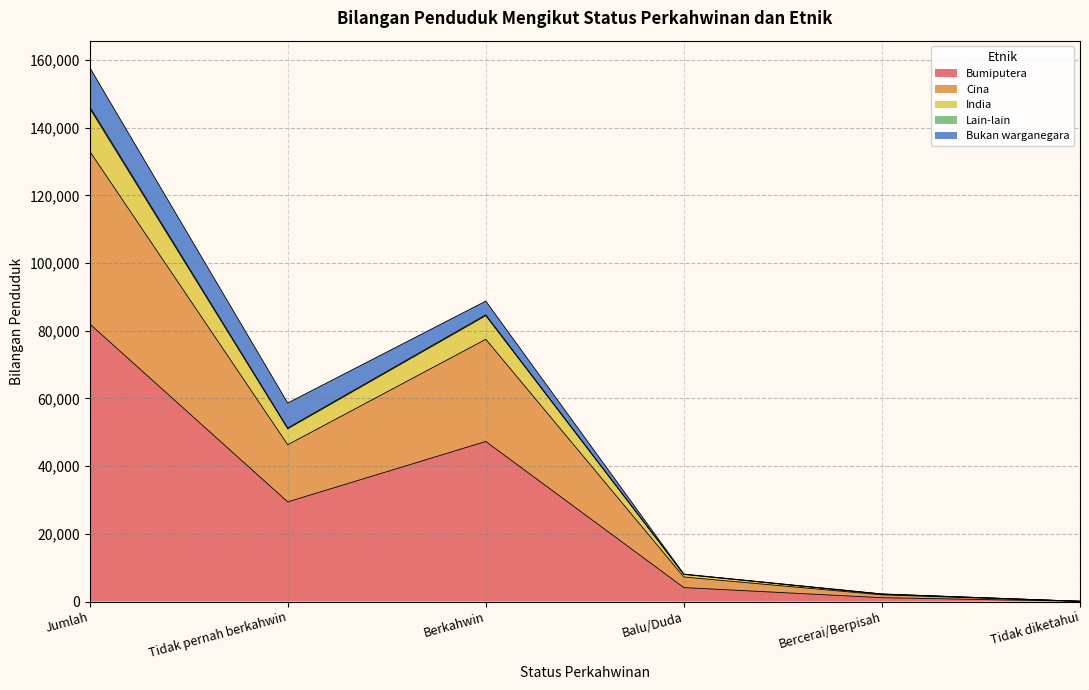

At which category is the sum across all series the highest?

Jumlah